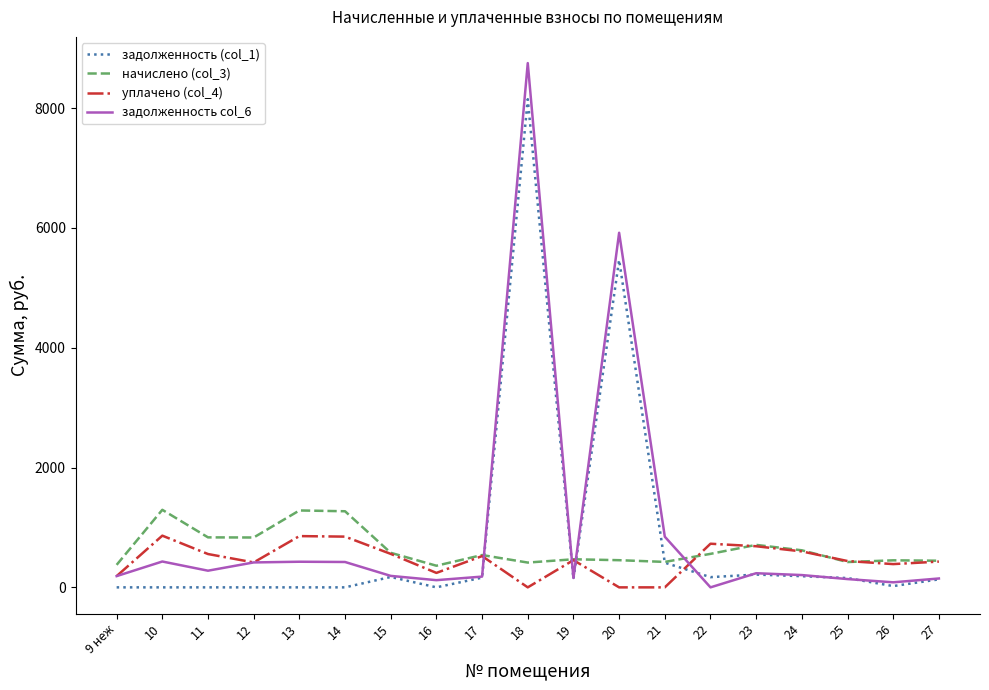

Between 19 and 23, which series saw the biggest shift?

начислено (col_3)